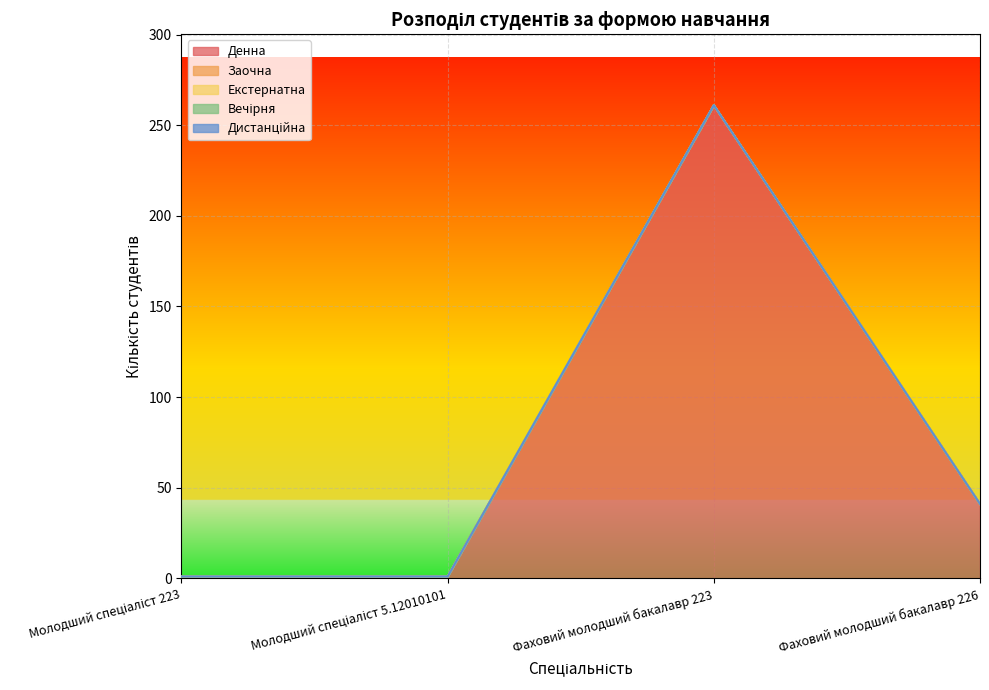

Rank the series by their maximum value, from highest to lowest.

Денна, Заочна, Екстернатна, Вечірня, Дистанційна